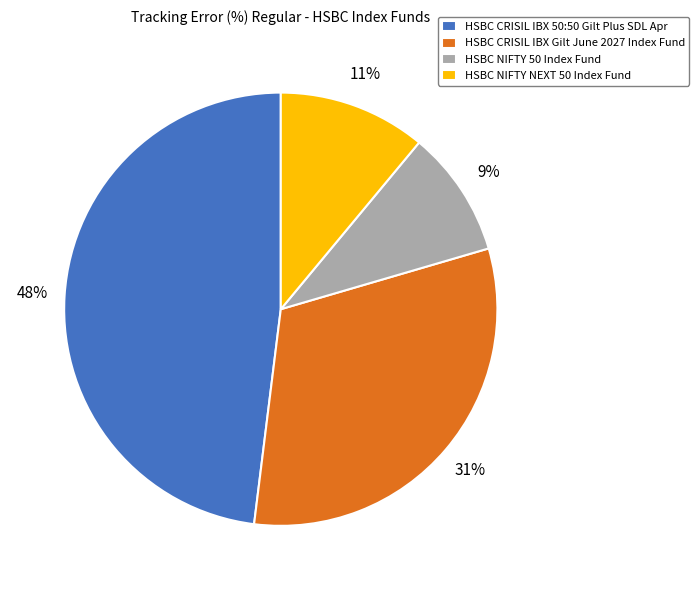

The HSBC NIFTY NEXT 50 Index Fund slice represents 11% of the pie. True or false?

True